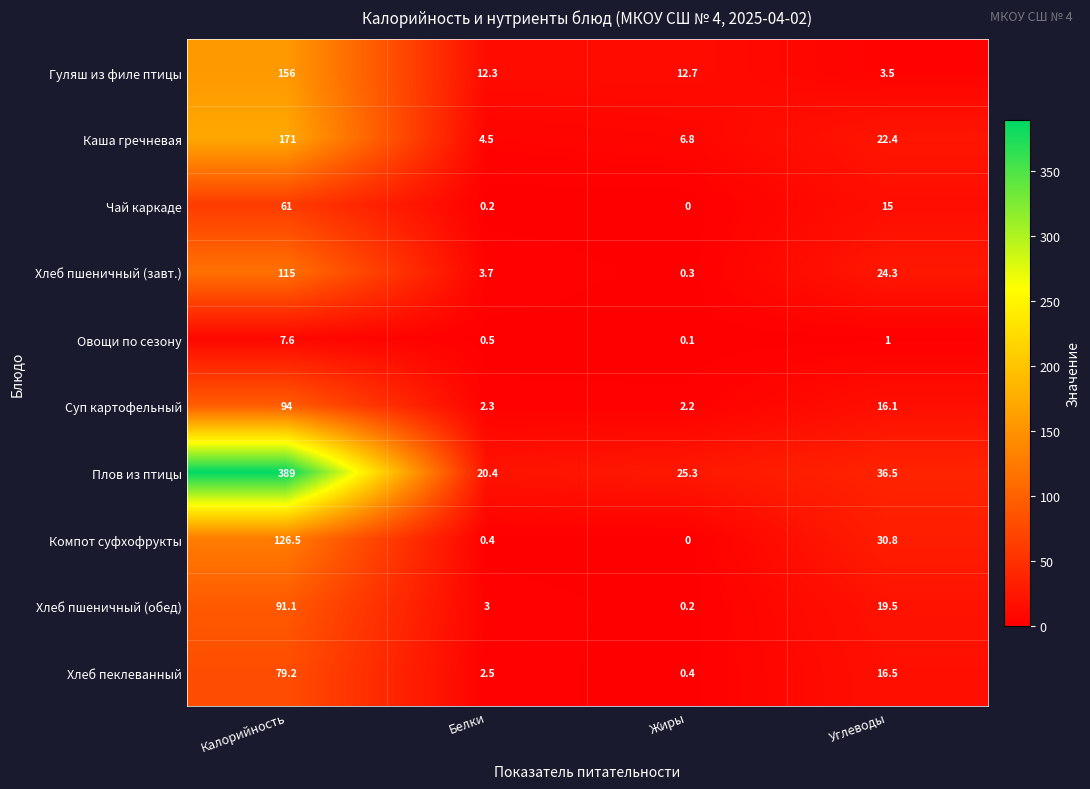

What is the total value across all series at Углеводы?

185.6